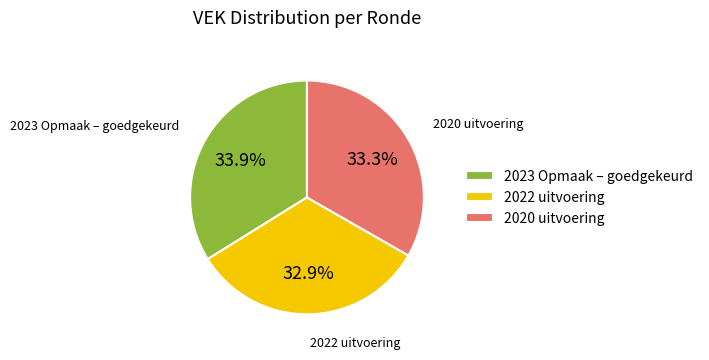

Do 2023 Opmaak – goedgekeurd and 2020 uitvoering together represent more than half of the pie?

Yes